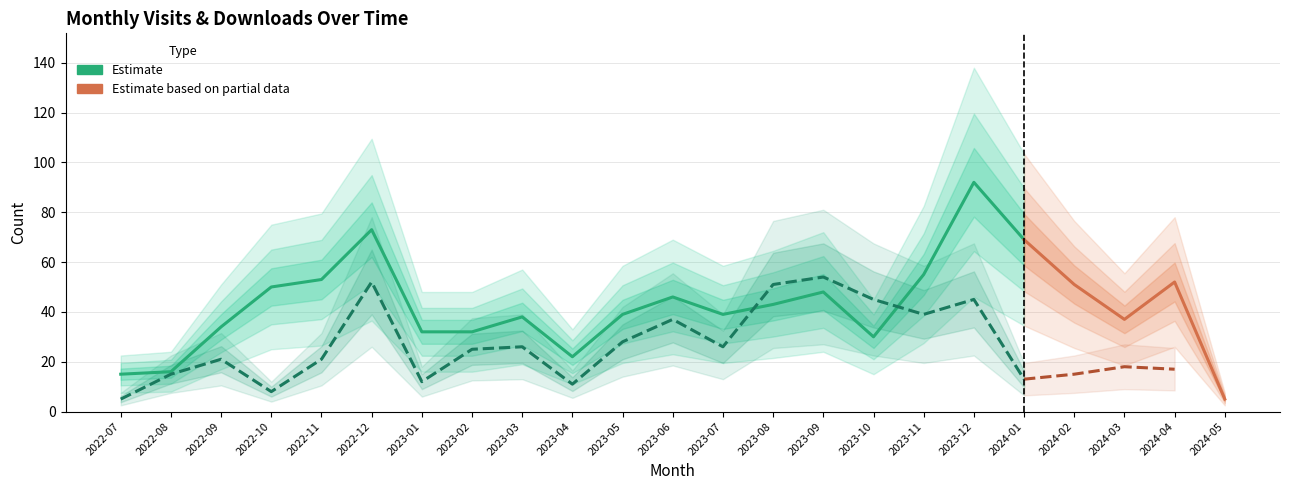

Where is the first local maximum for monthly_visit?

2022-12